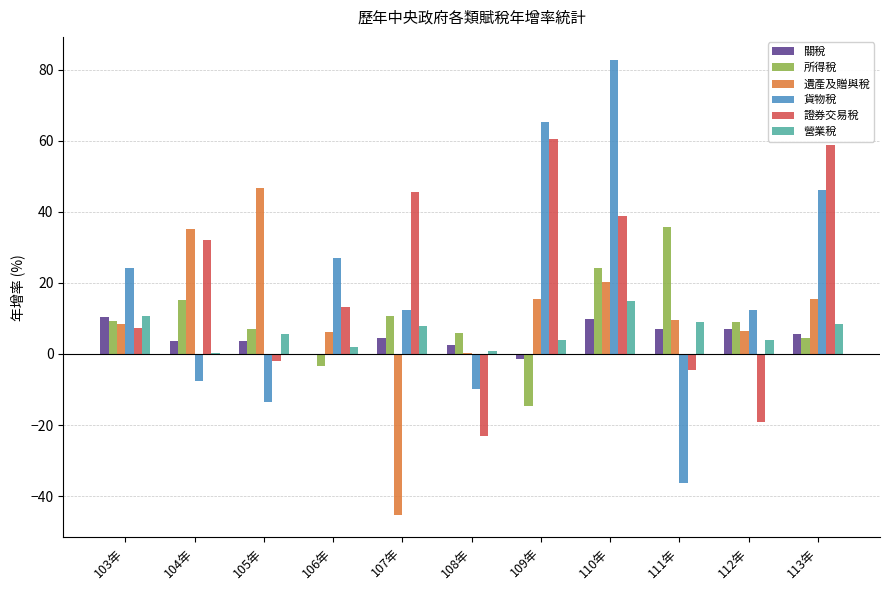

Does the chart contain stacked bars?

No